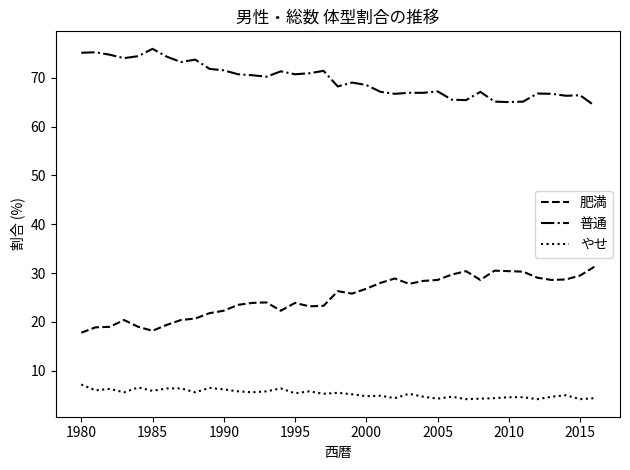

Rank the series by their average value, from lowest to highest.

やせ, 肥満, 普通